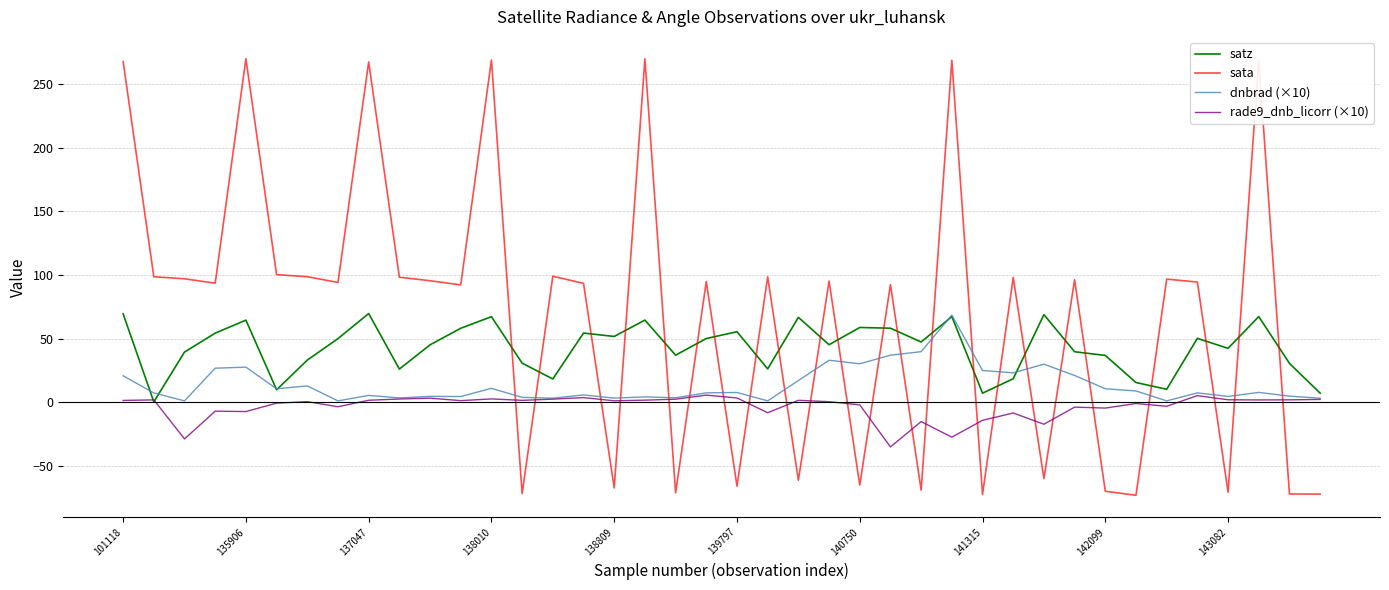

What is the sum of all rade9_dnb_licorr (×10) values?

-128.9